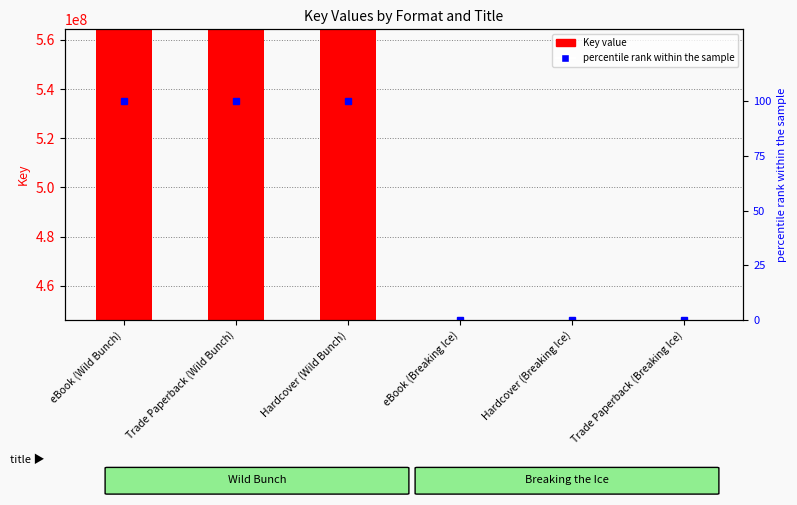

Is the value of Key value at Trade Paperback (Breaking Ice) greater than the value of percentile rank within the sample at Hardcover (Breaking Ice)?

Yes